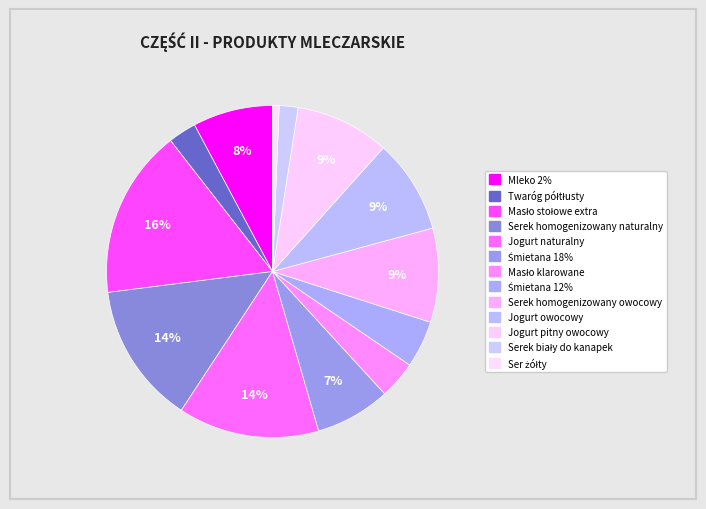

How many slices are in this pie chart?

13